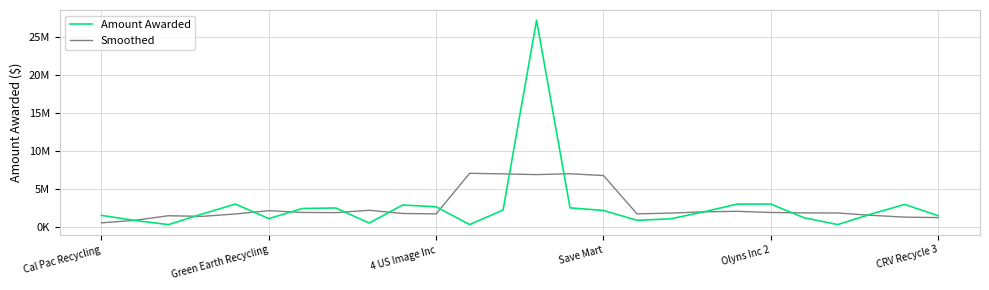

What are all the series names shown in the legend?

Amount Awarded, Smoothed